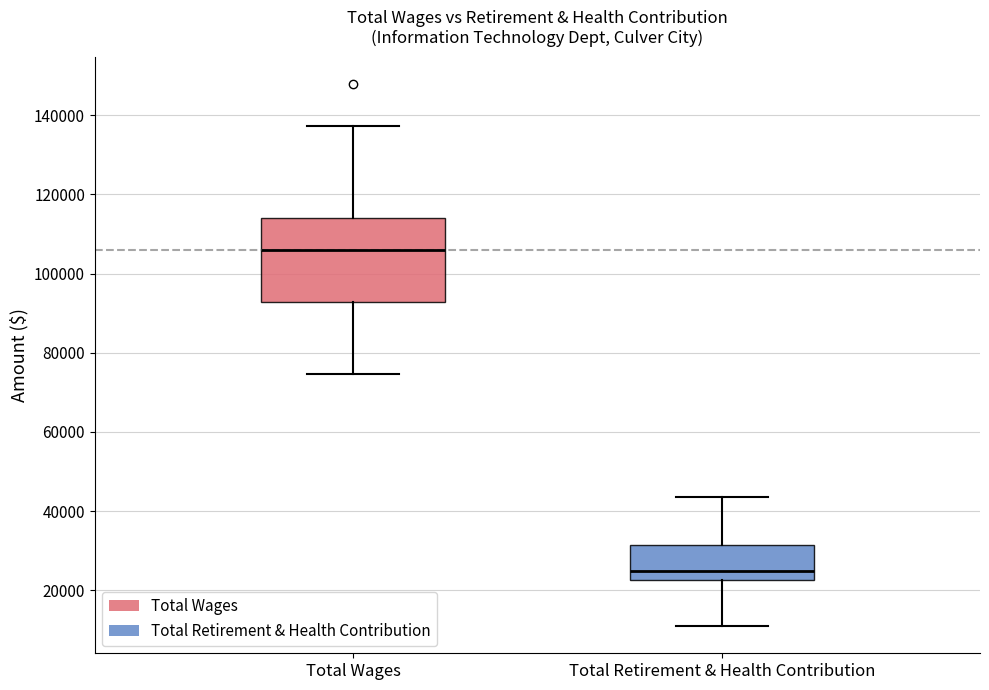

Which box's median line is the highest?

Total Wages